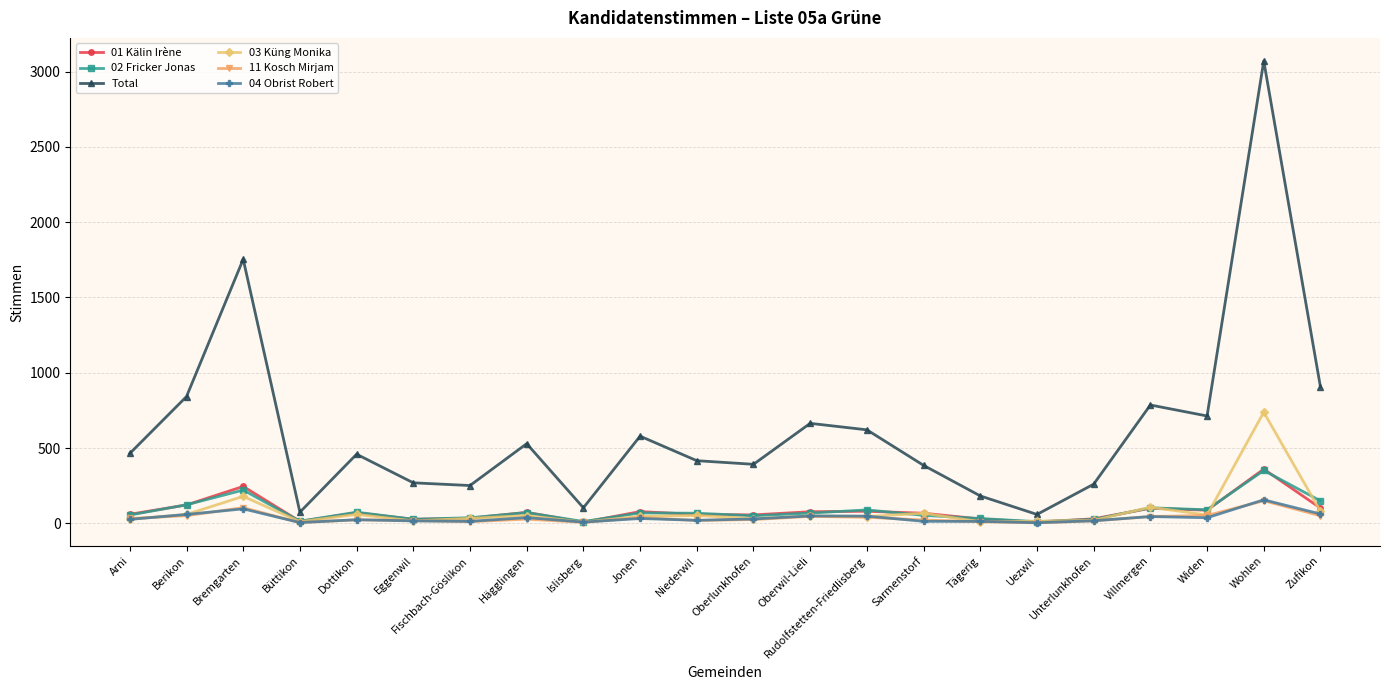

What is the greatest value displayed?

3071